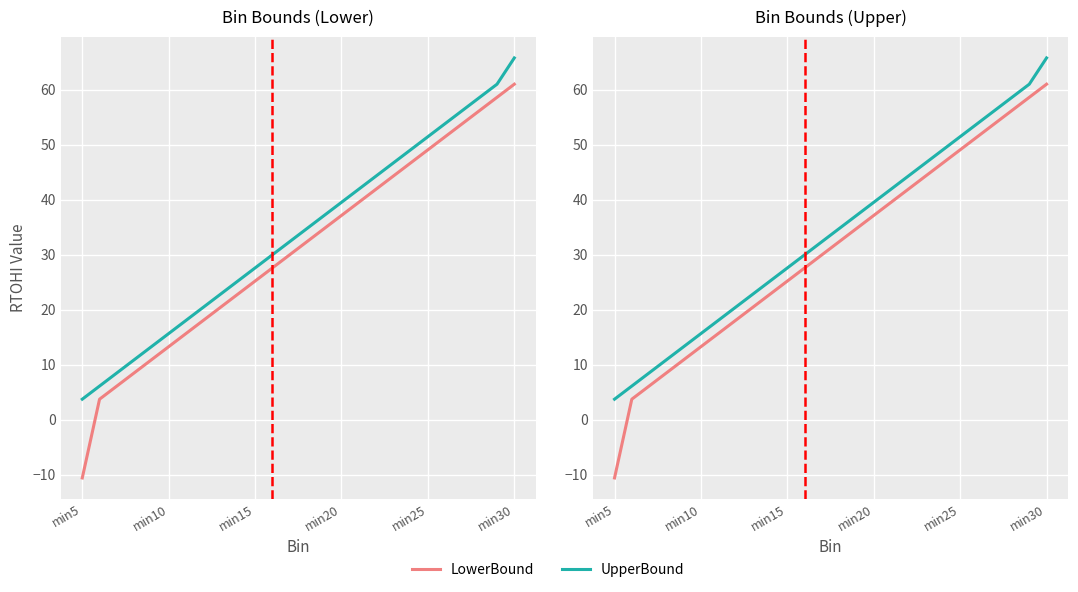

What position from the left is 16?

17